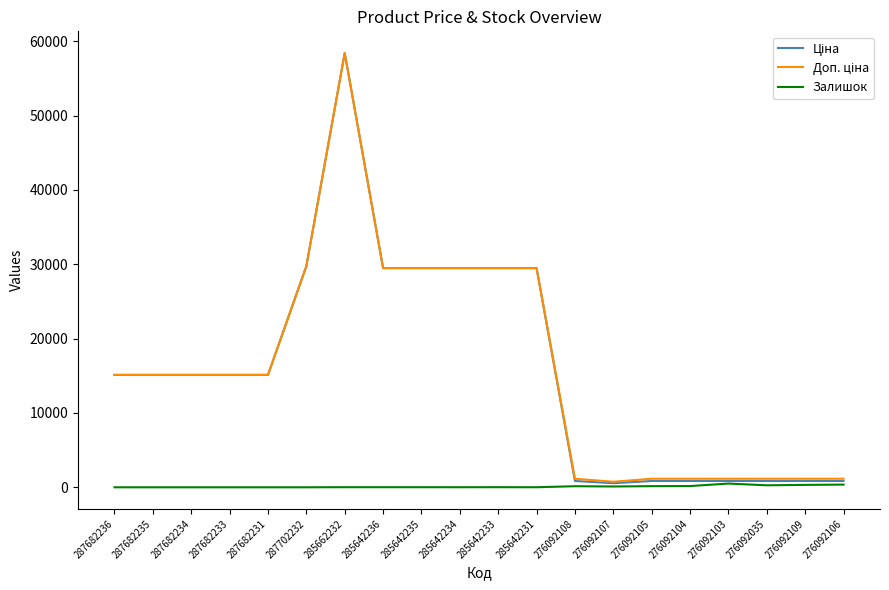

Which category has the highest value across all series?

285662232